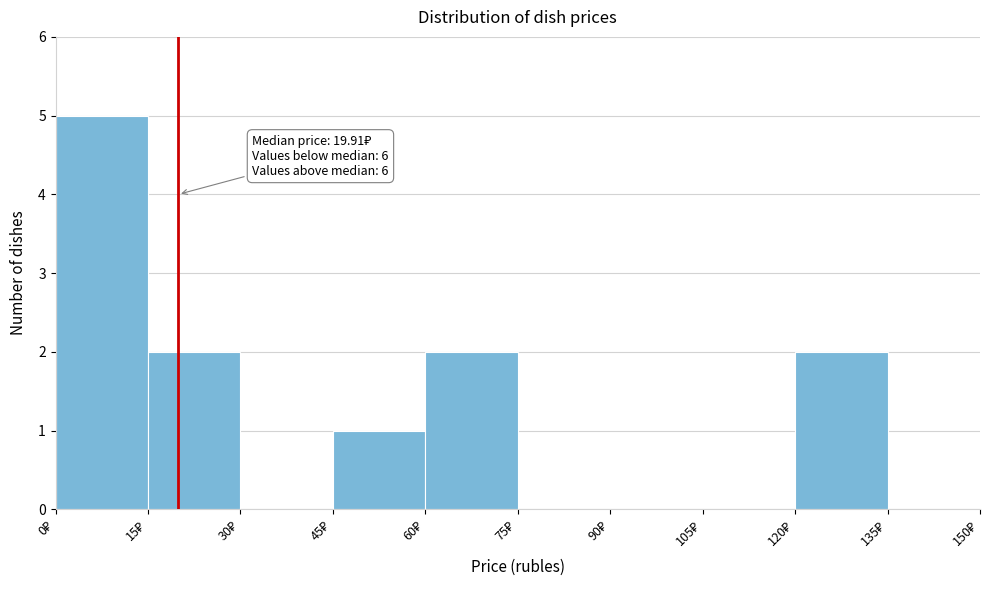

Over which range of the x-axis is the bar tallest?

0 to 15